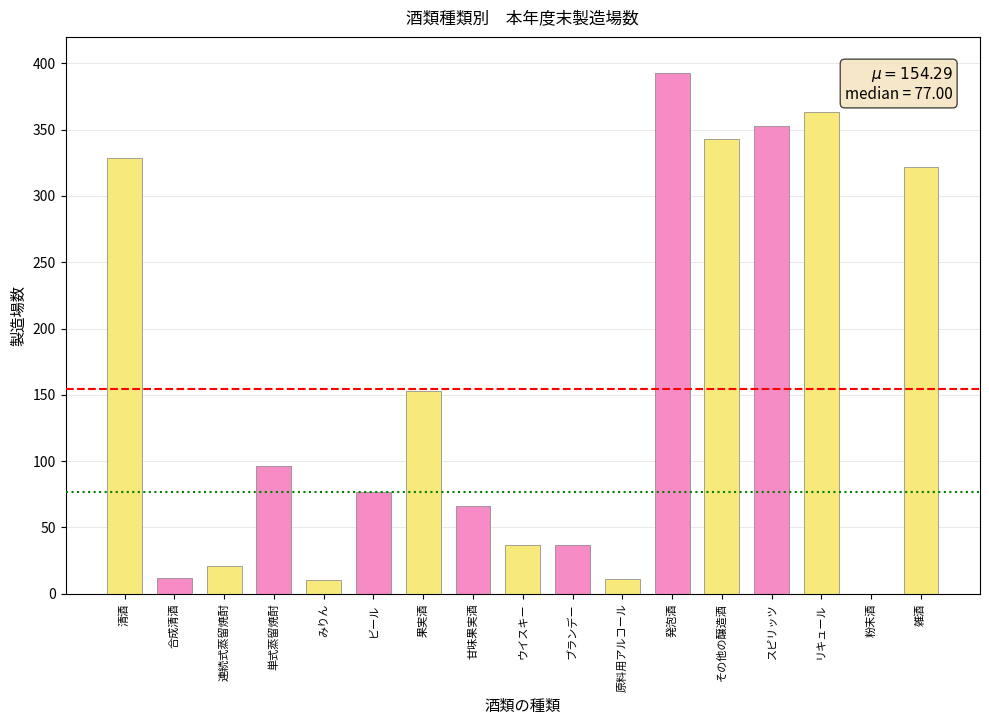

Read the value at みりん.

10